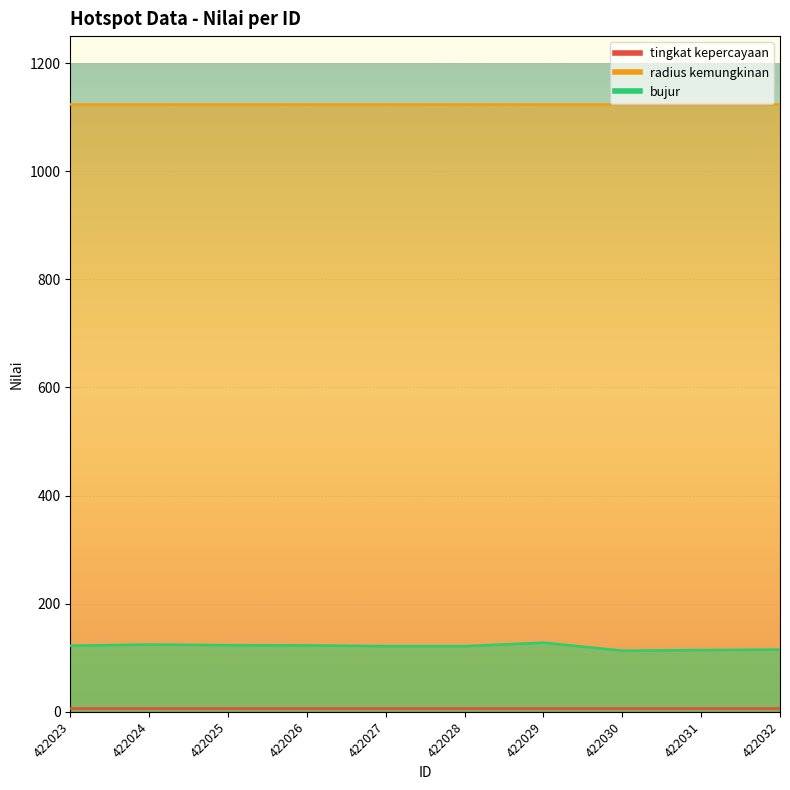

Which has a higher value, 422031 or 422026?

422031